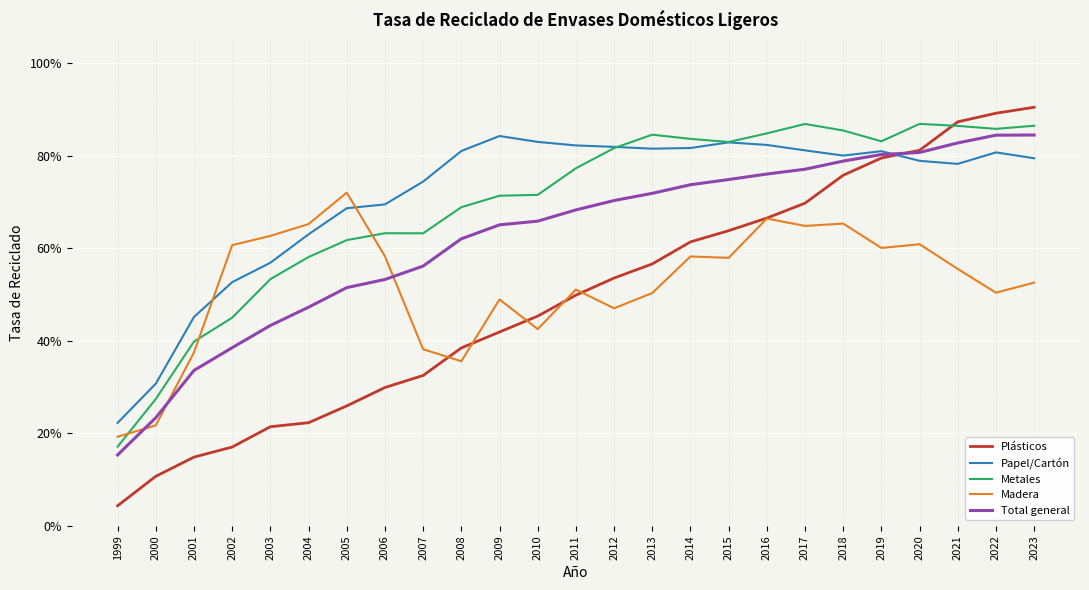

What is the value of the Total general point at the 19th from the left?

0.8